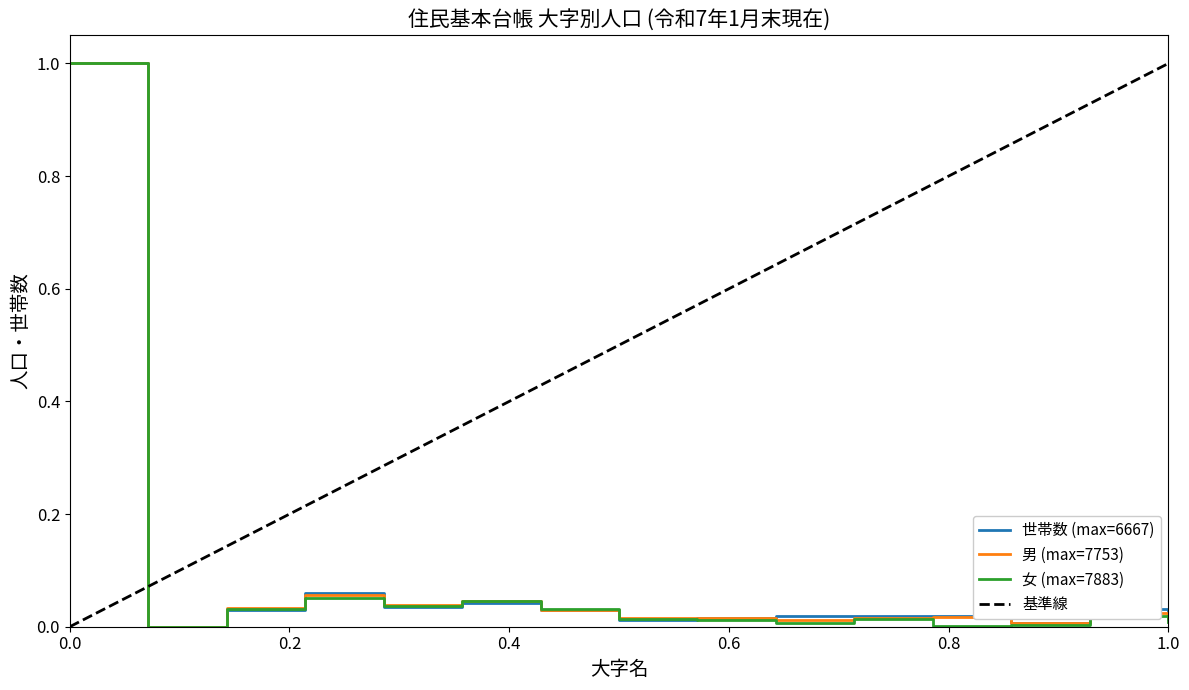

What is the maximum value for 世帯数 (max=6667)?

1.0